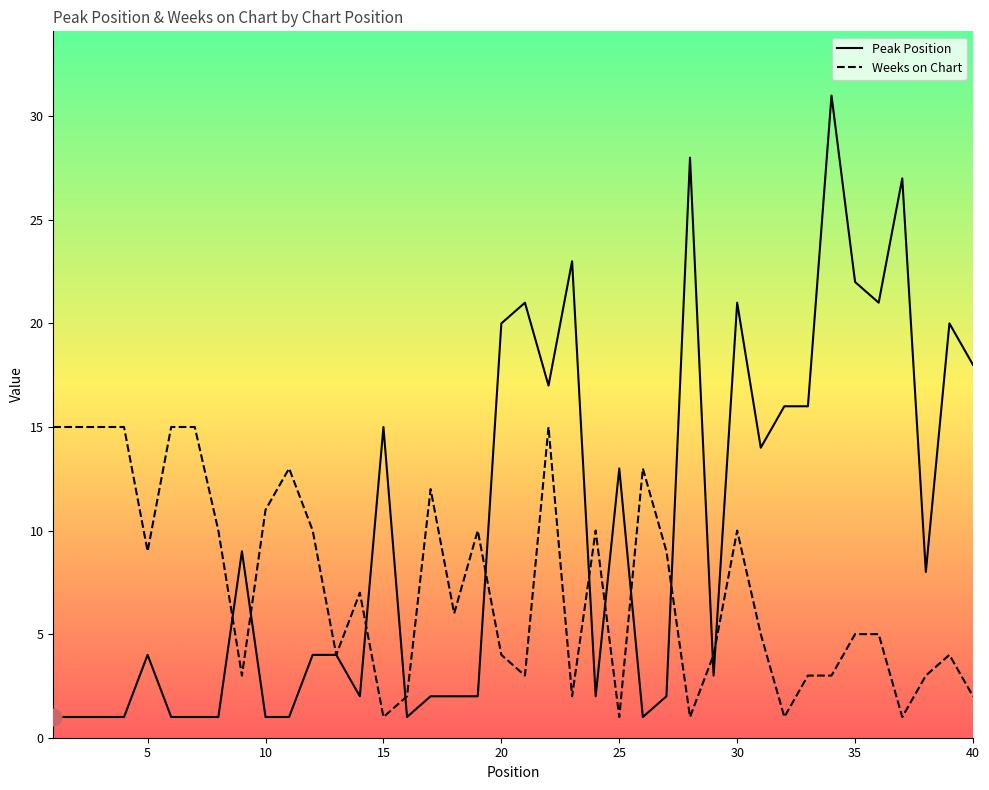

Which series has the largest total across all categories?

Peak Position